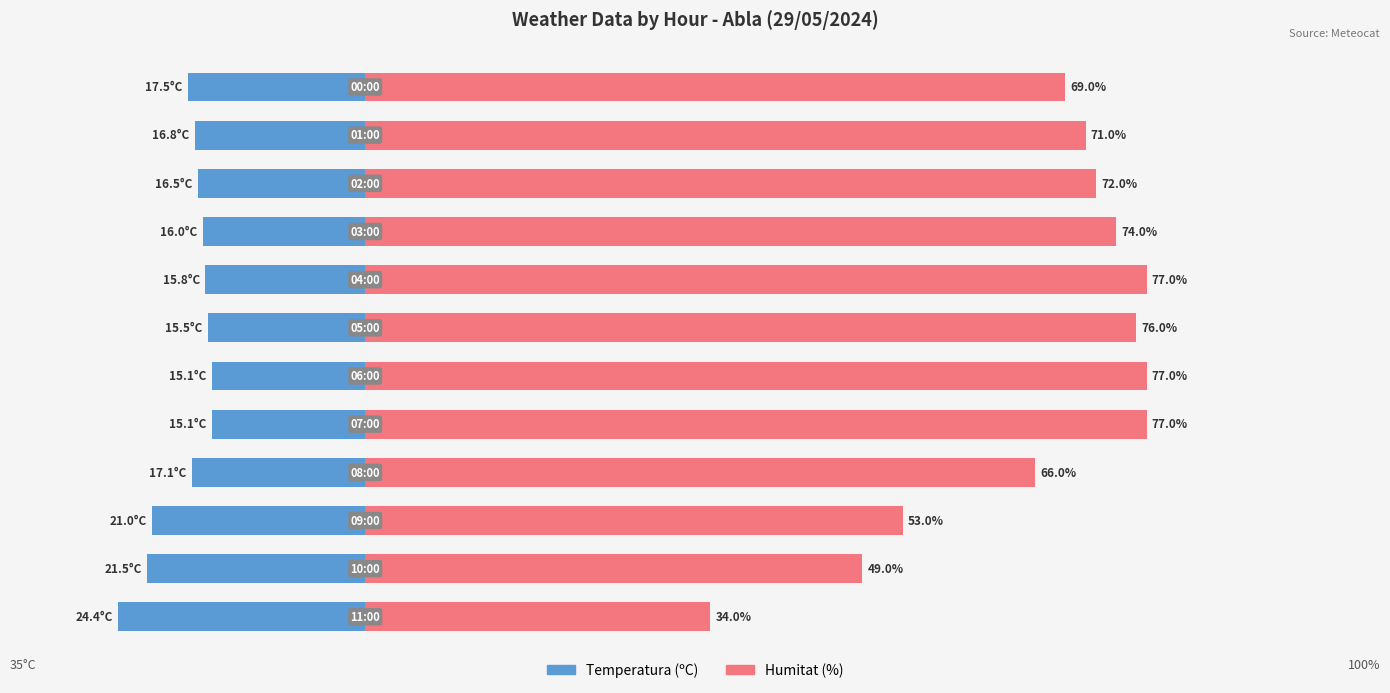

Reading right to left, transcribe all the data shown in this chart.

Temperatura (ºC): 11=-17.5	10=-16.8	9=-16.5	8=-16.0	7=-15.8	6=-15.5	5=-15.1	4=-15.1	3=-17.1	2=-21.0	1=-21.5	0=-24.4
Humitat (%): 11=69.0	10=71.0	9=72.0	8=74.0	7=77.0	6=76.0	5=77.0	4=77.0	3=66.0	2=53.0	1=49.0	0=34.0